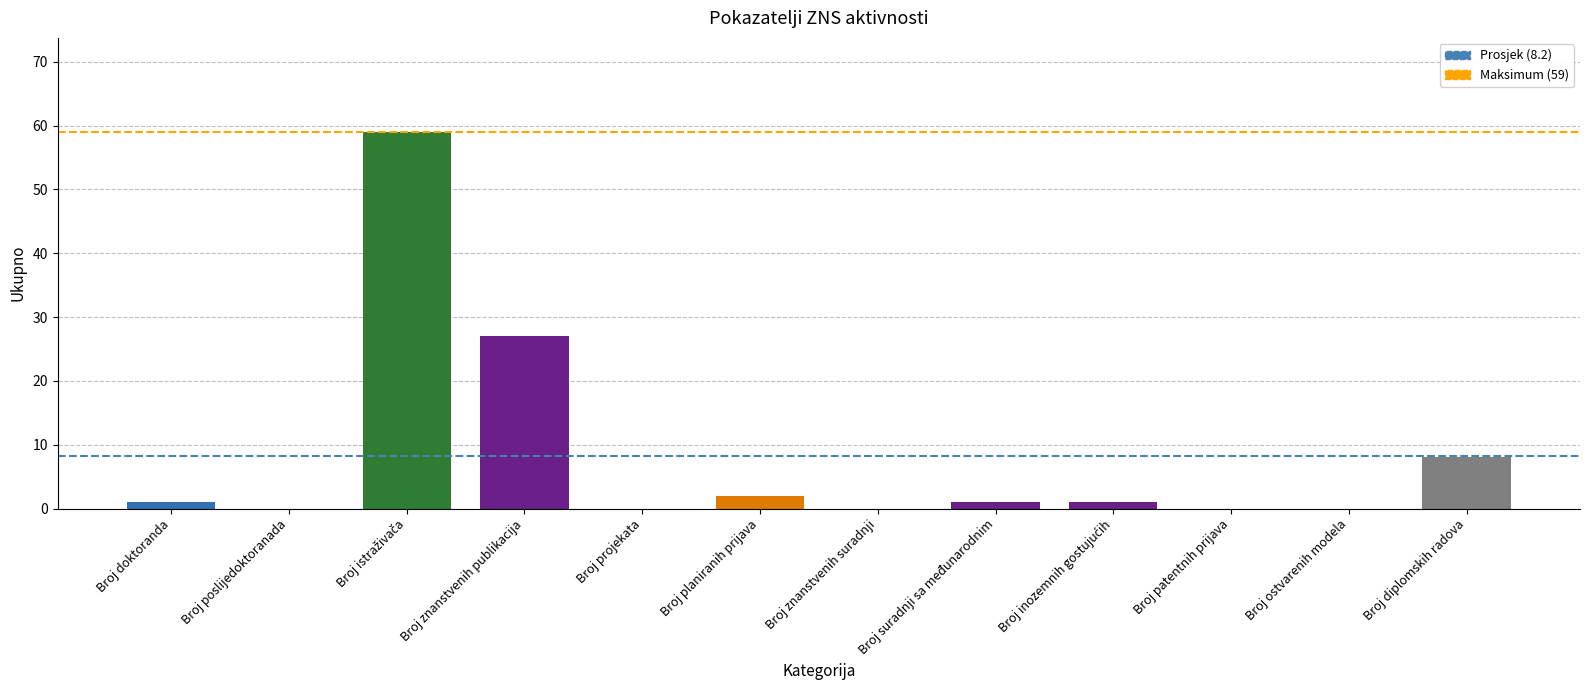

Where is the data nearest to the value 29?

Broj znanstvenih publikacija